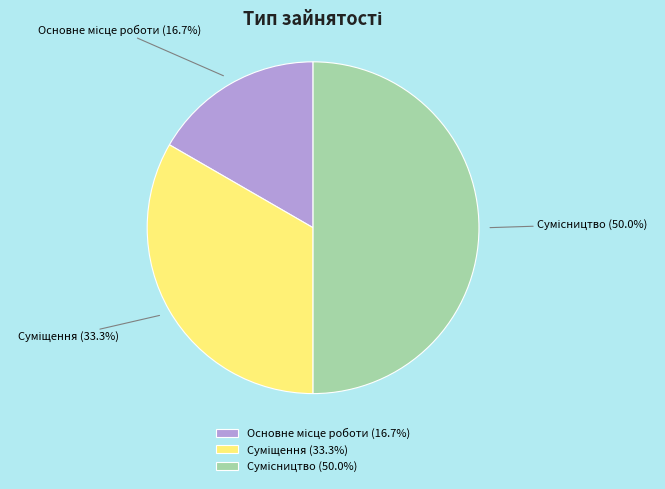

How many segments does this pie chart have?

3